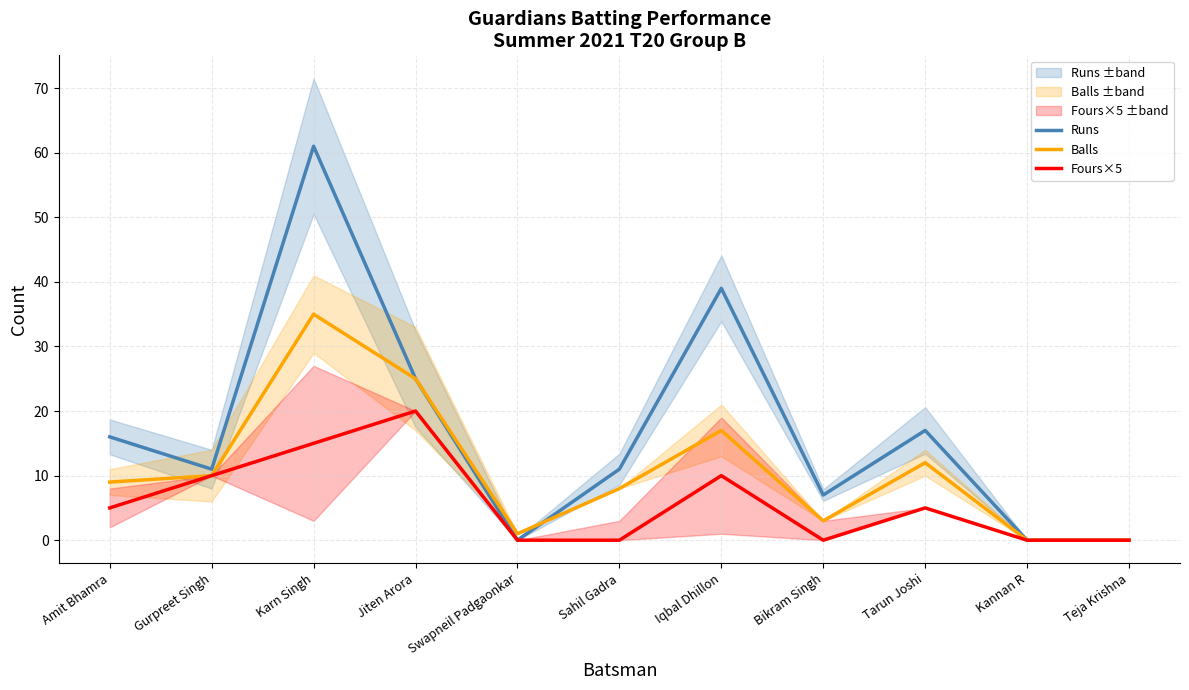

Which category has the lowest value in the Runs series?

Swapneil Padgaonkar